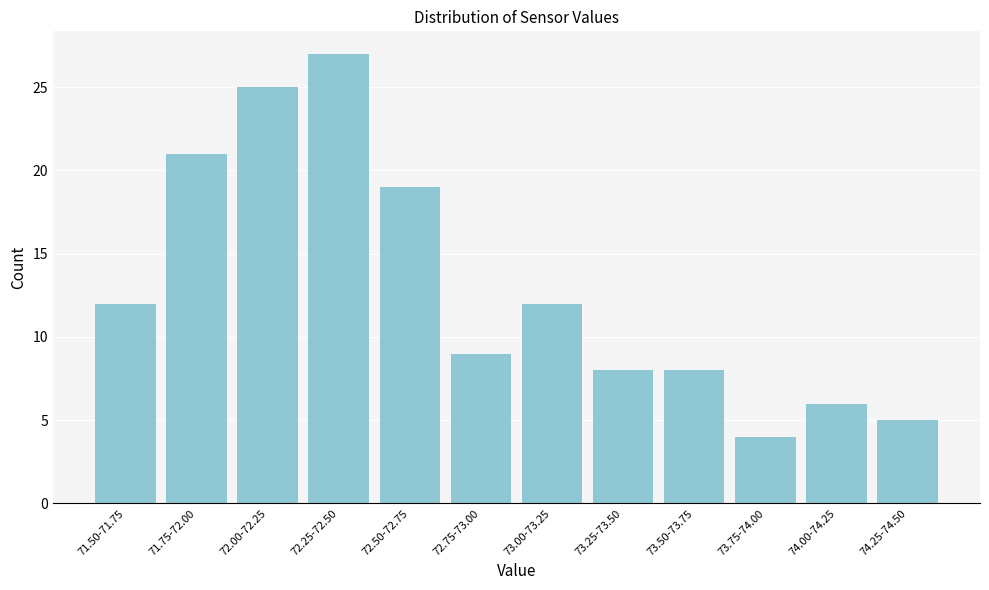

Reading left to right, extract all data points from this chart.

12	21	25	27	19	9	12	8	8	4	6	5